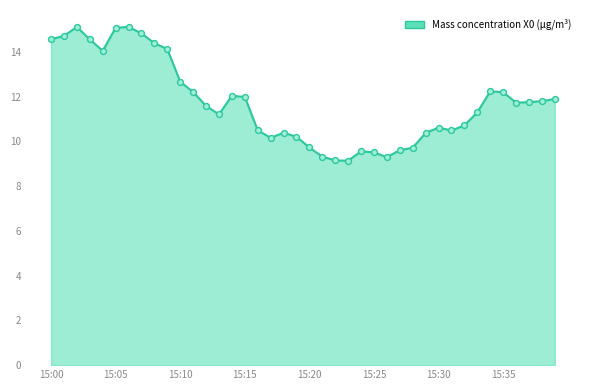

What is the difference between the maximum and minimum values?

6.0